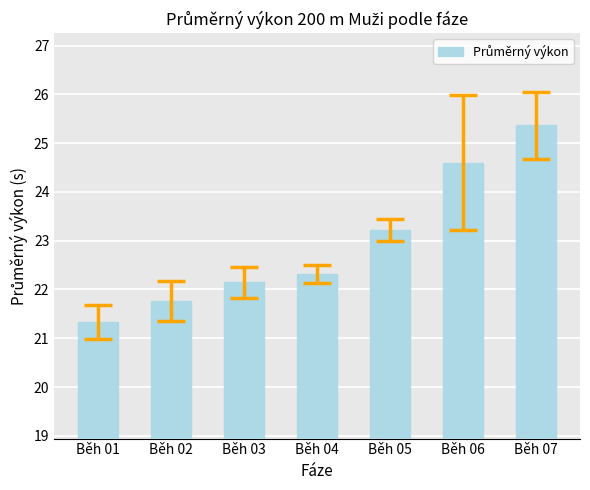

List the labels in order of value, smallest first.

Běh 01, Běh 02, Běh 03, Běh 04, Běh 05, Běh 06, Běh 07